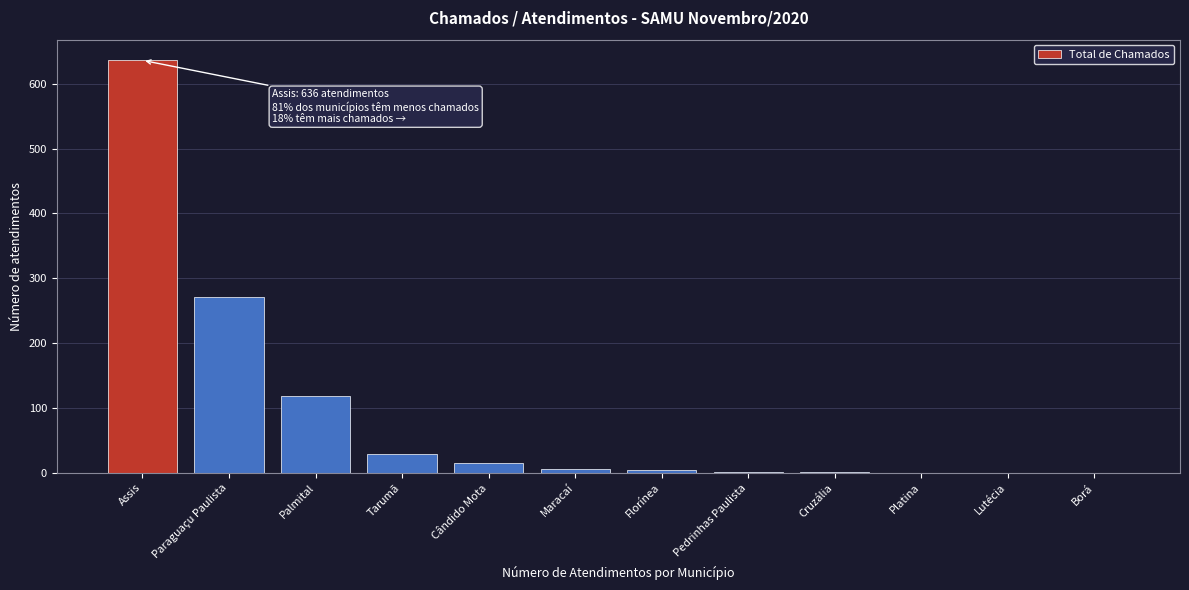

Where is the data nearest to the value 318?

Paraguaçu Paulista